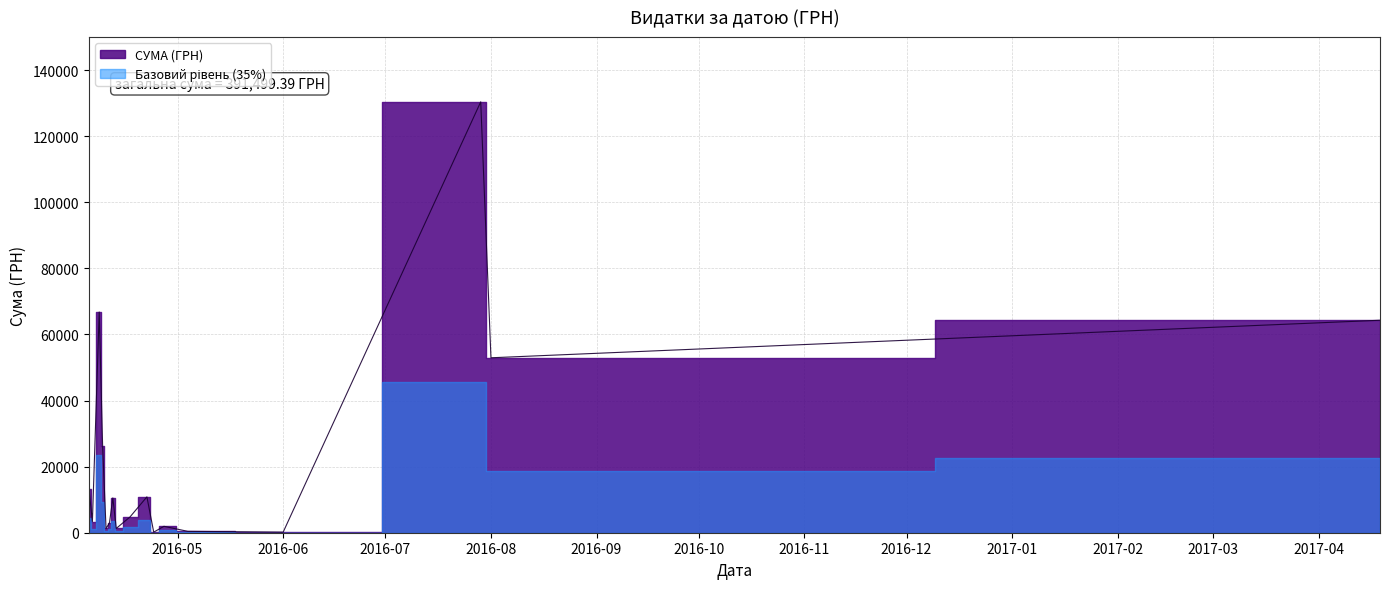

Which has a higher value, 29.07.2016 or 19.04.2017?

29.07.2016